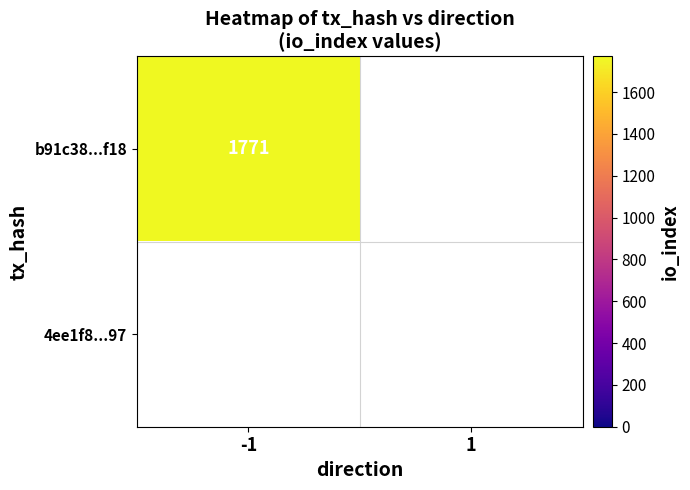

At which label does b91c387427f7209b64e54ea78bd46db78f38f18 reach its peak?

-1